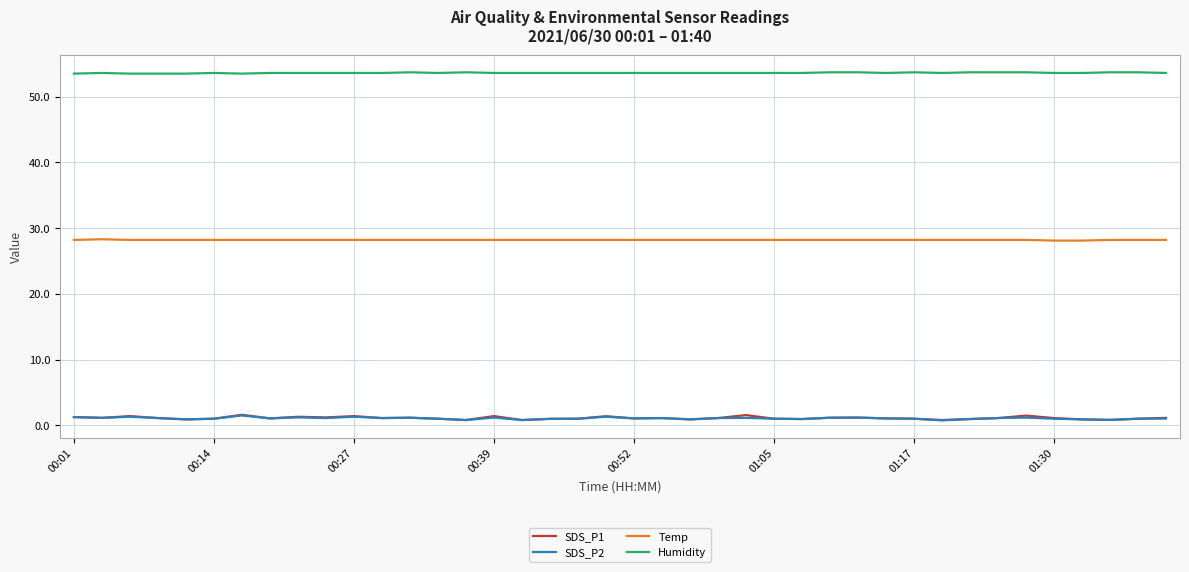

Which series has the largest total across all categories?

Humidity